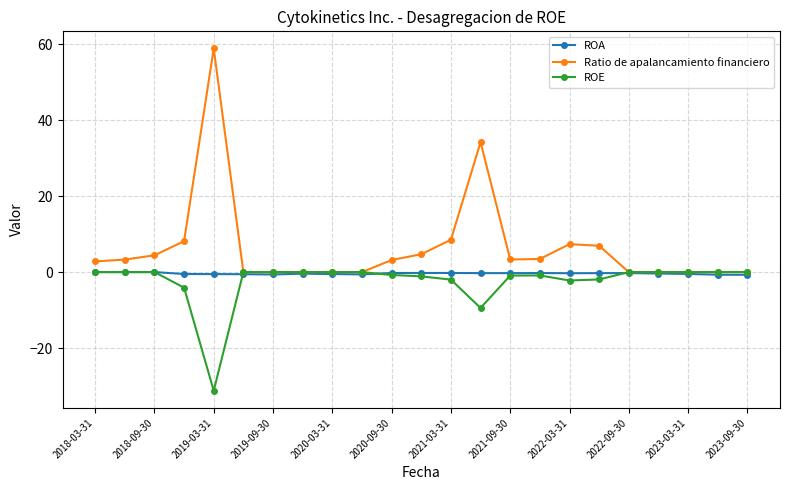

Which series has the widest spread of values?

Ratio de apalancamiento financiero